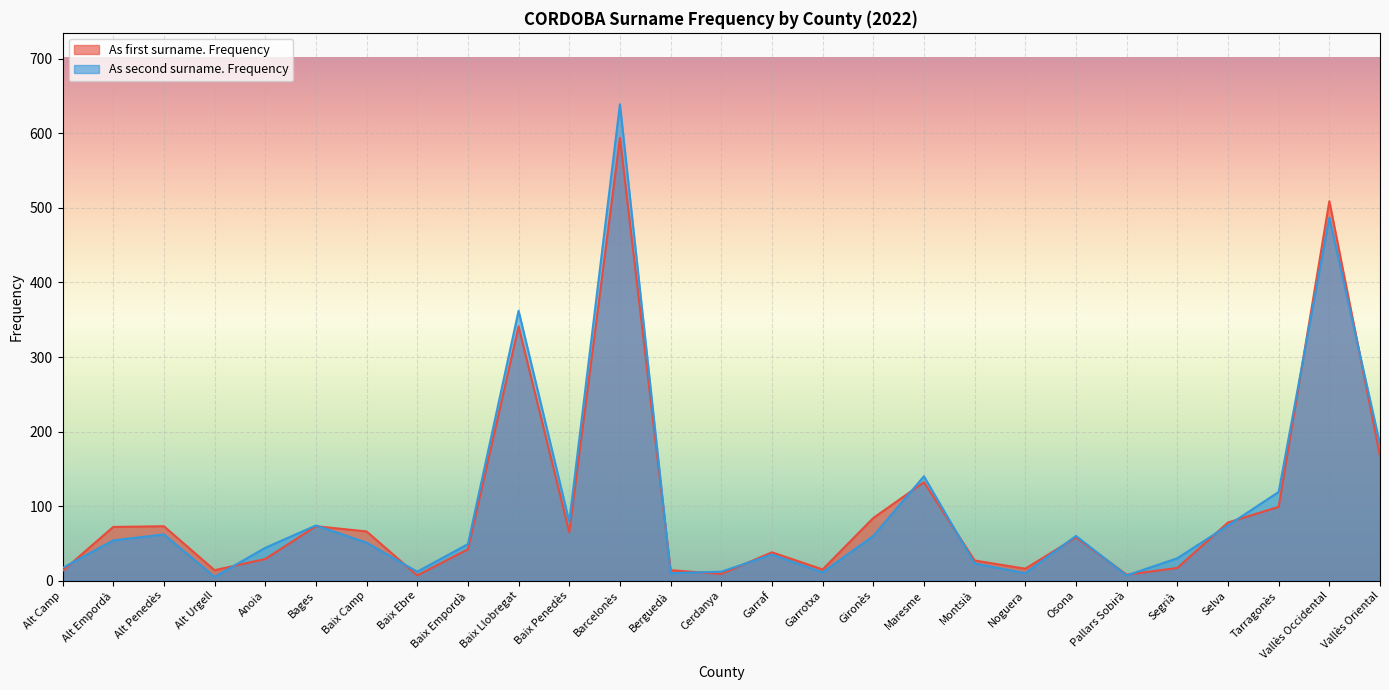

Which category has the lowest value across all series?

Alt Urgell